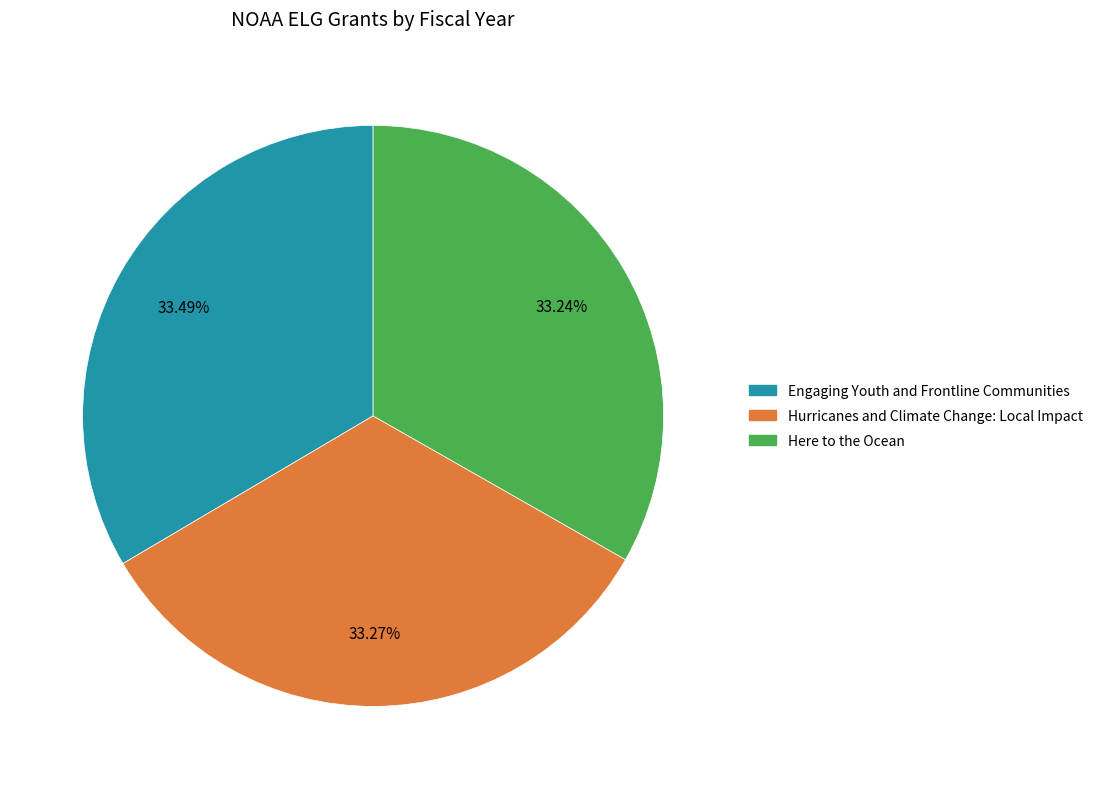

To the nearest percent, what is the average slice percentage?

33%